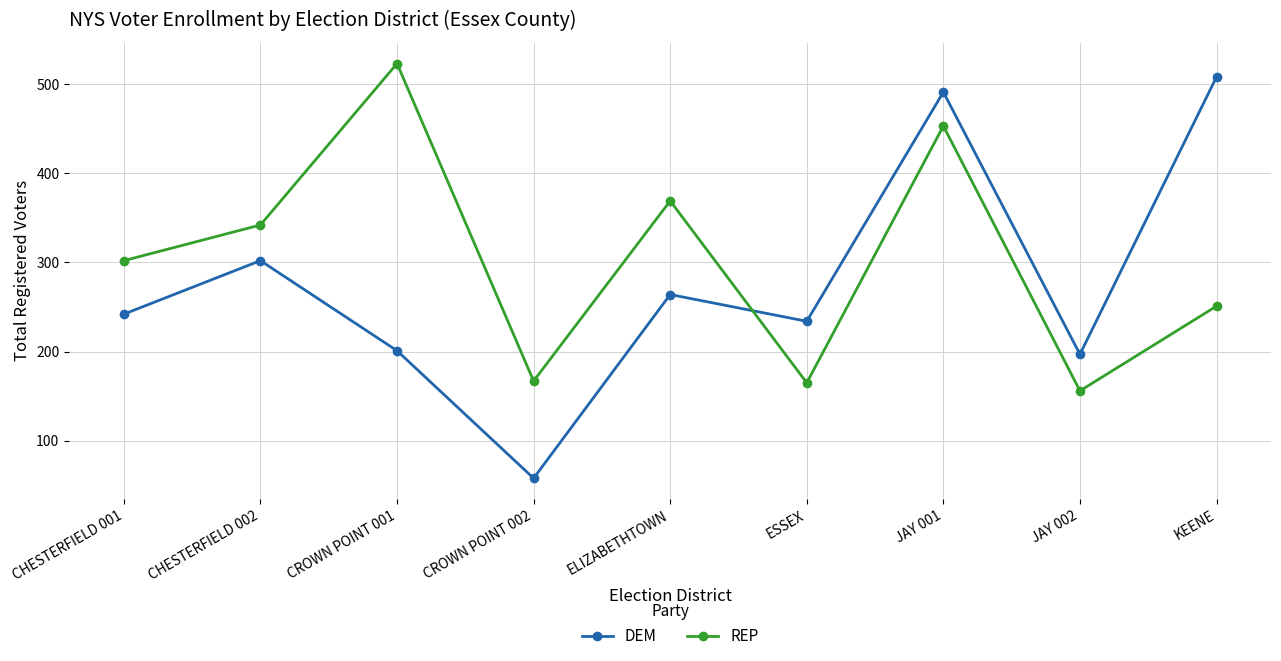

At which category does the chart reach its peak across all series?

CROWN POINT 001